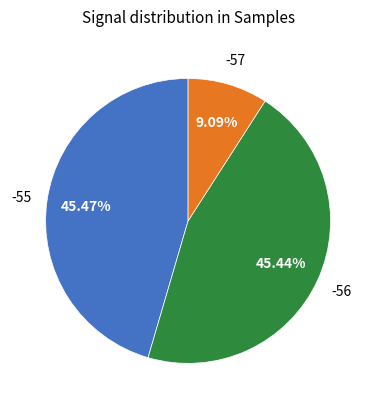

How many segments does this pie chart have?

3